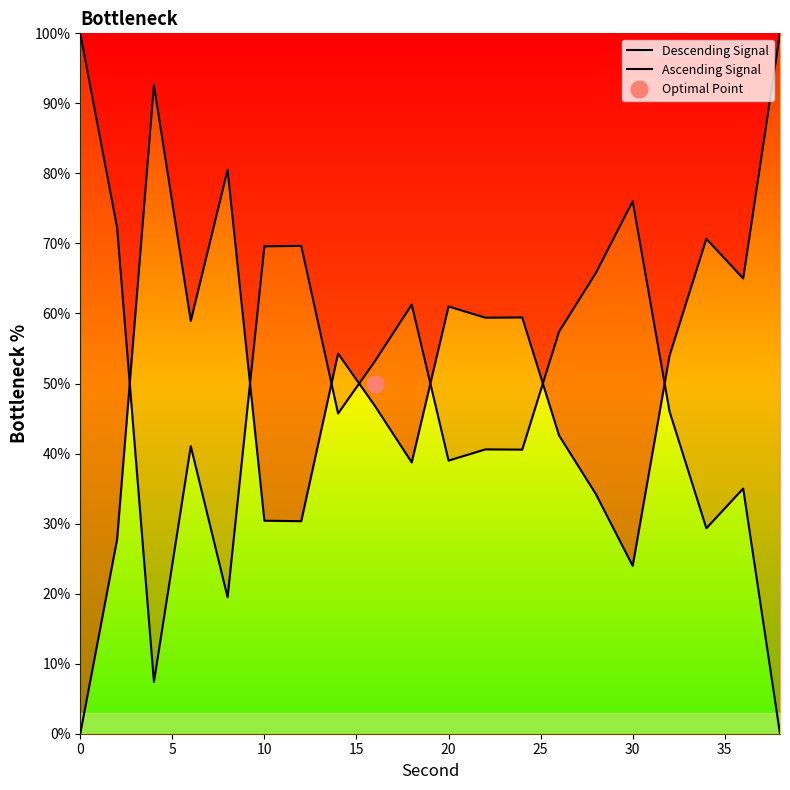

How many values in the Descending Signal series are below 54?

10